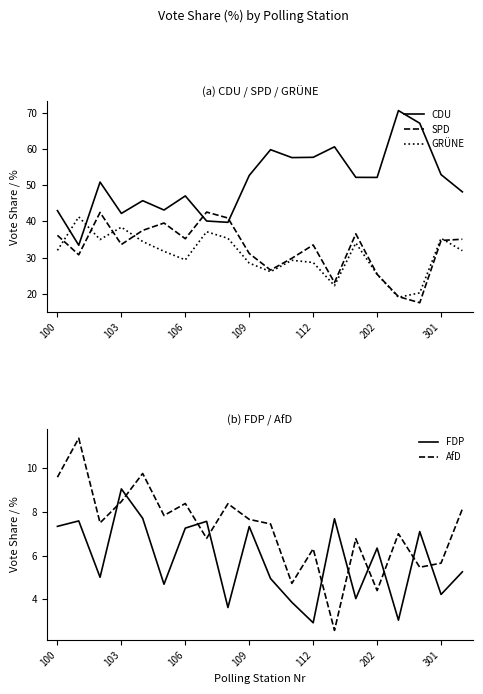

At how many categories does at least one series exceed 56?

6